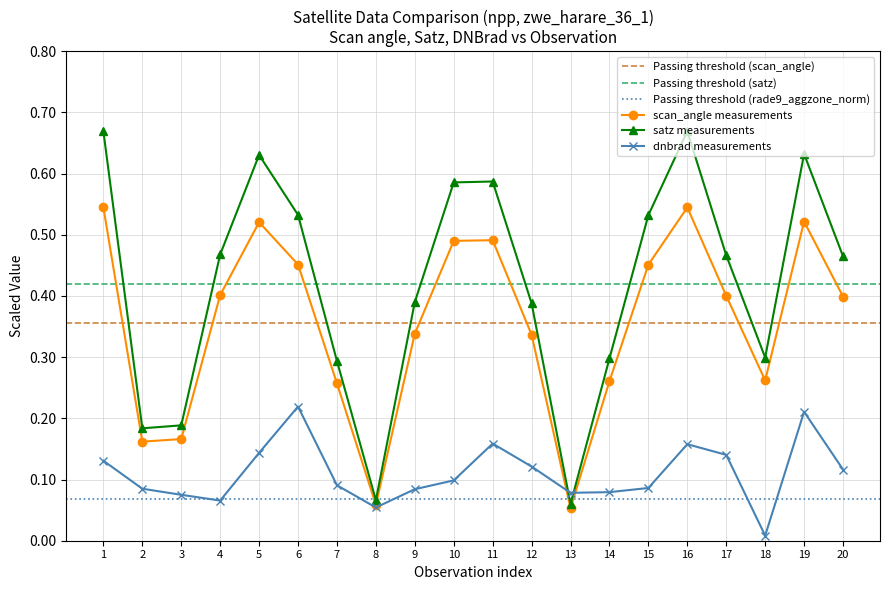

At which label is dnbrad measurements closest to 0?

18